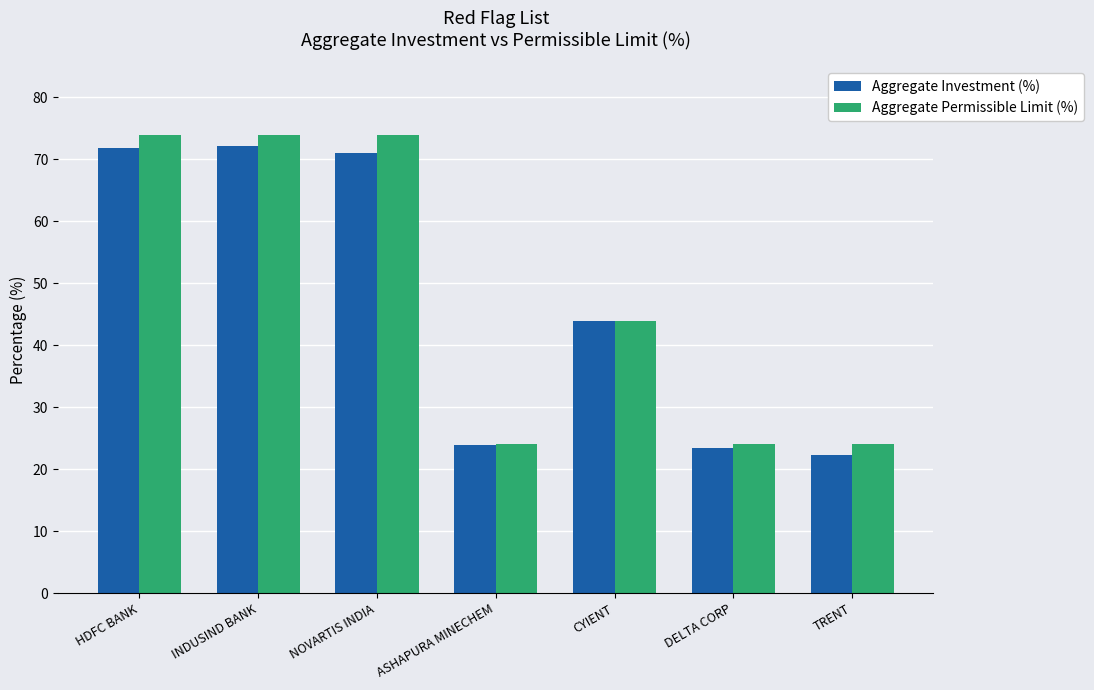

How many bars are there in total?

14